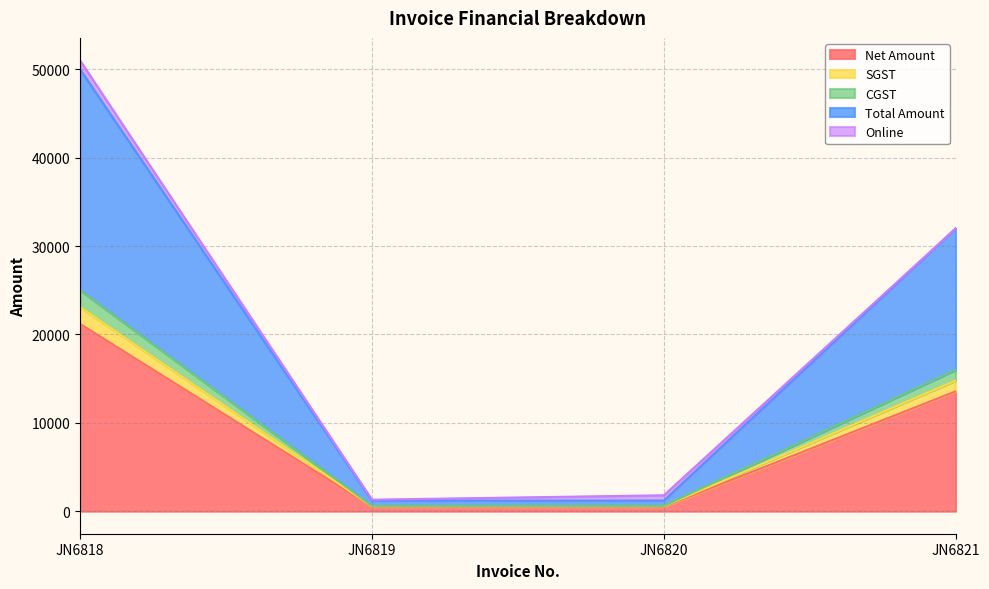

True or false: Total Amount has more than 0 points higher than both neighbors.

False